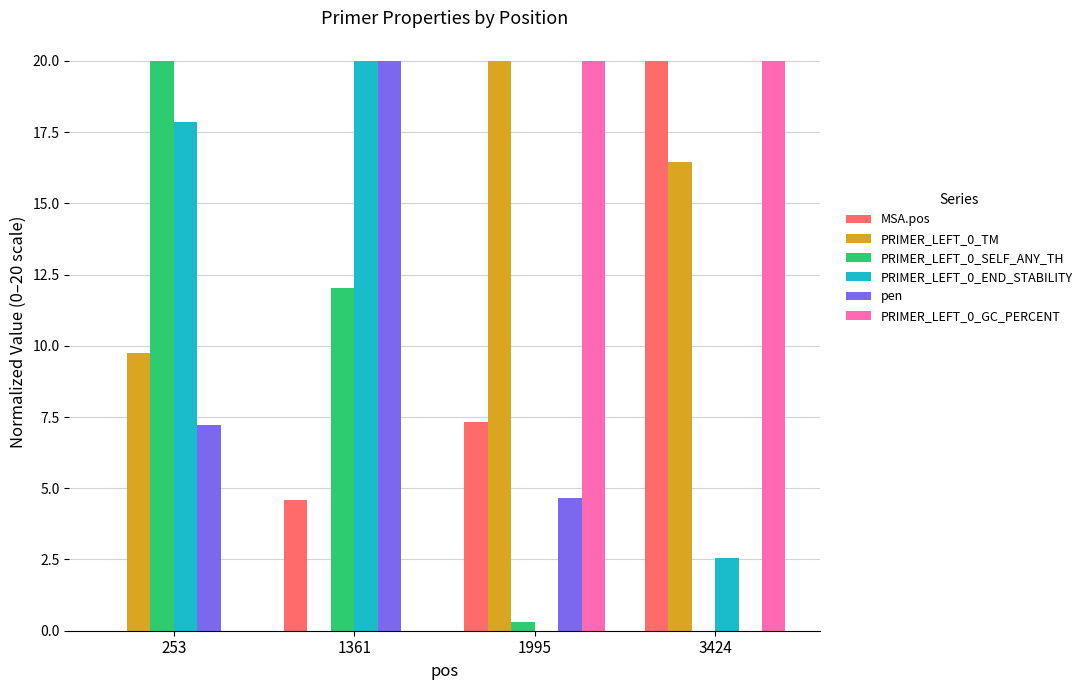

How many values in the PRIMER_LEFT_0_END_STABILITY series exceed 17?

2